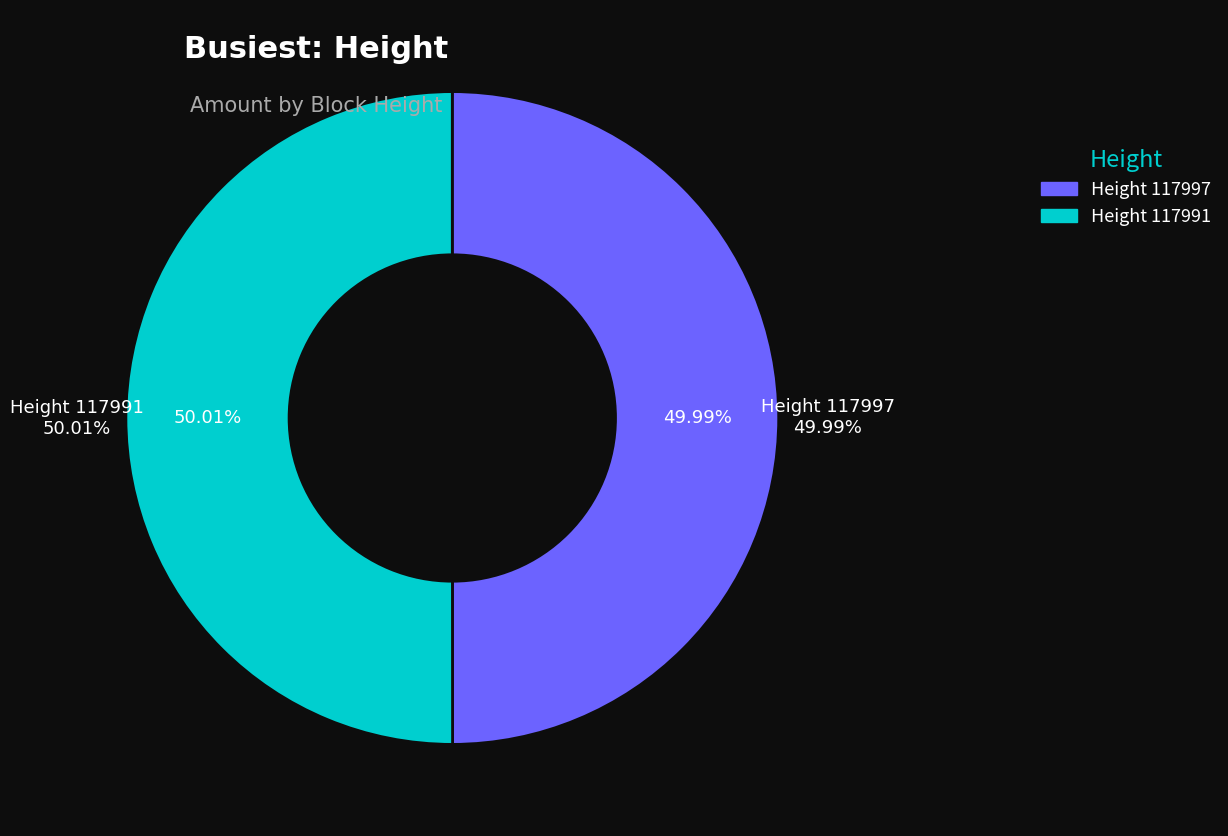

Is there a majority slice in this chart?

Yes